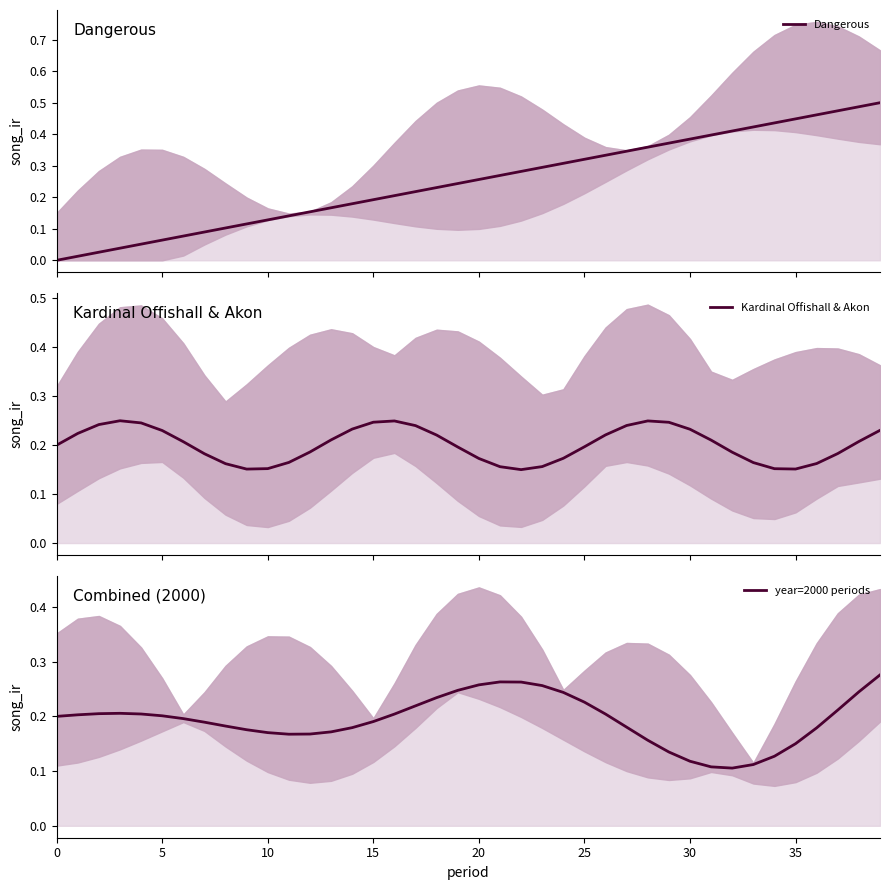

What is the lowest value of the year=2000 periods series?

0.1